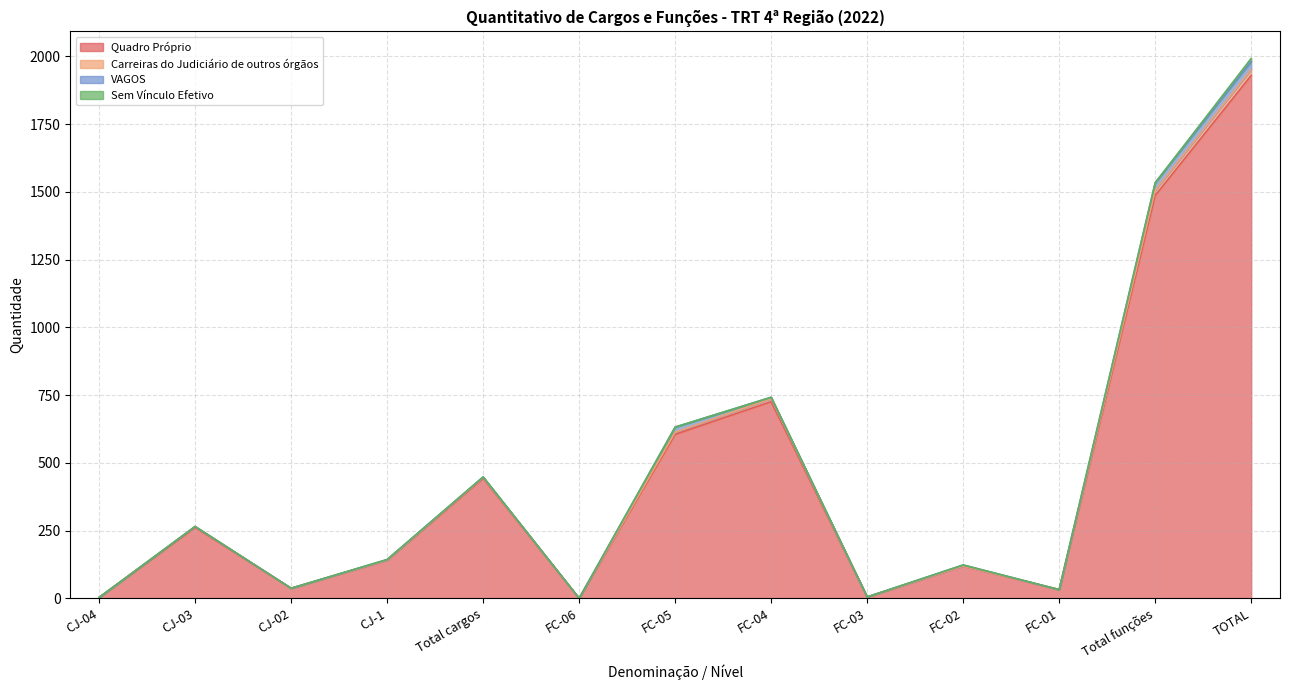

At which category is the sum across all series the highest?

TOTAL